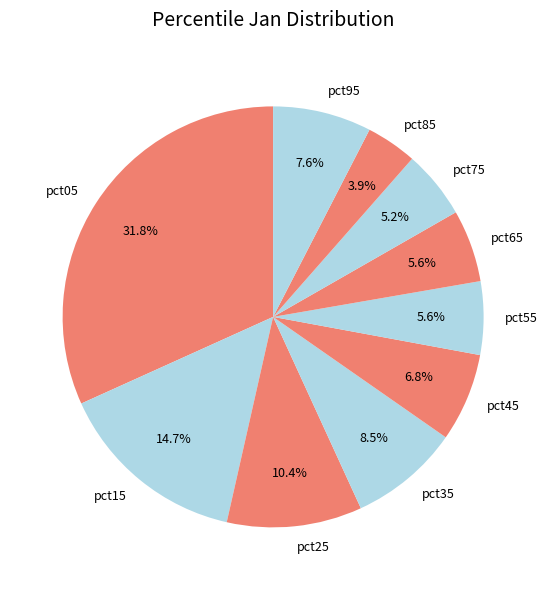

How many segments does this pie chart have?

10